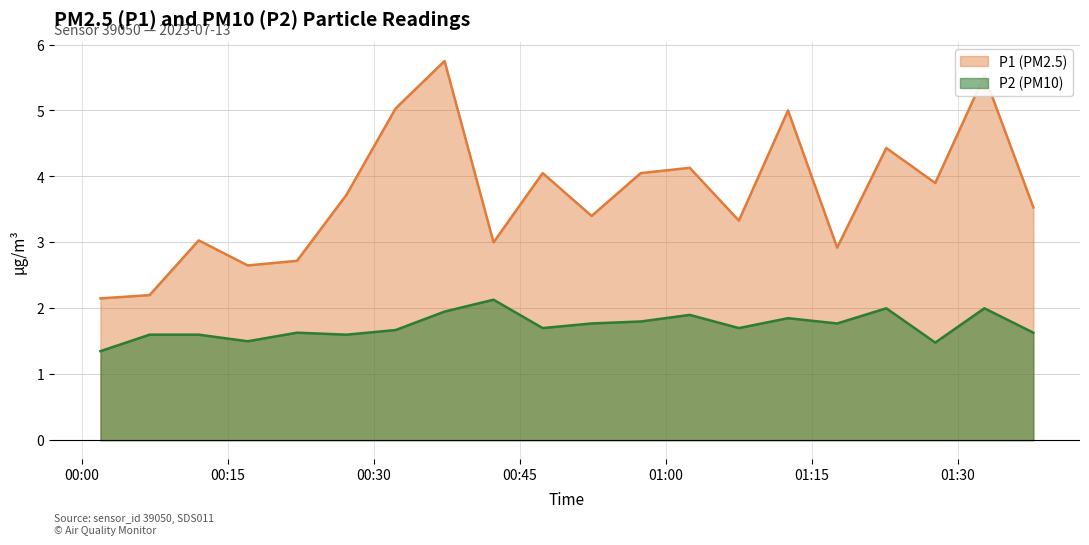

Is the value of P2 at 04:00 greater than the value of P1 at 02:00?

No